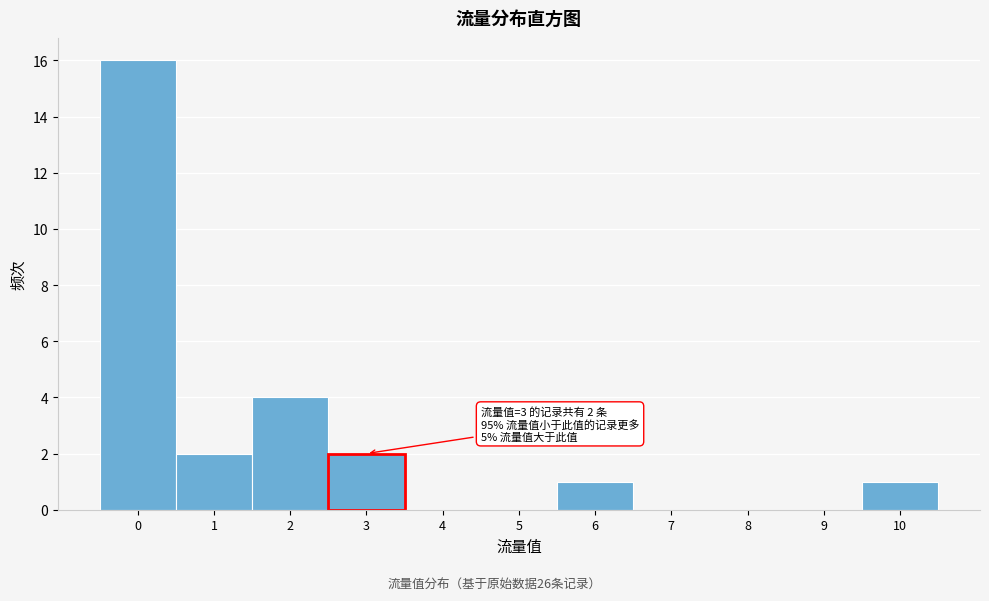

Which range on the x-axis has the tallest bar?

-0.5 to 0.5